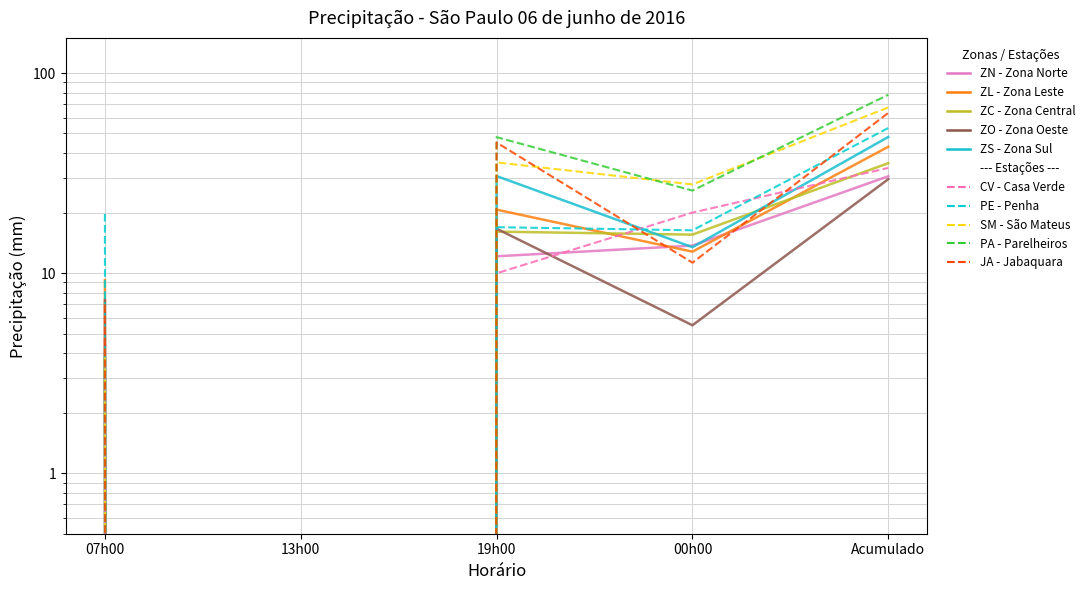

Between 07h00 and Acumulado, which series saw the biggest shift?

ZS - Zona Sul